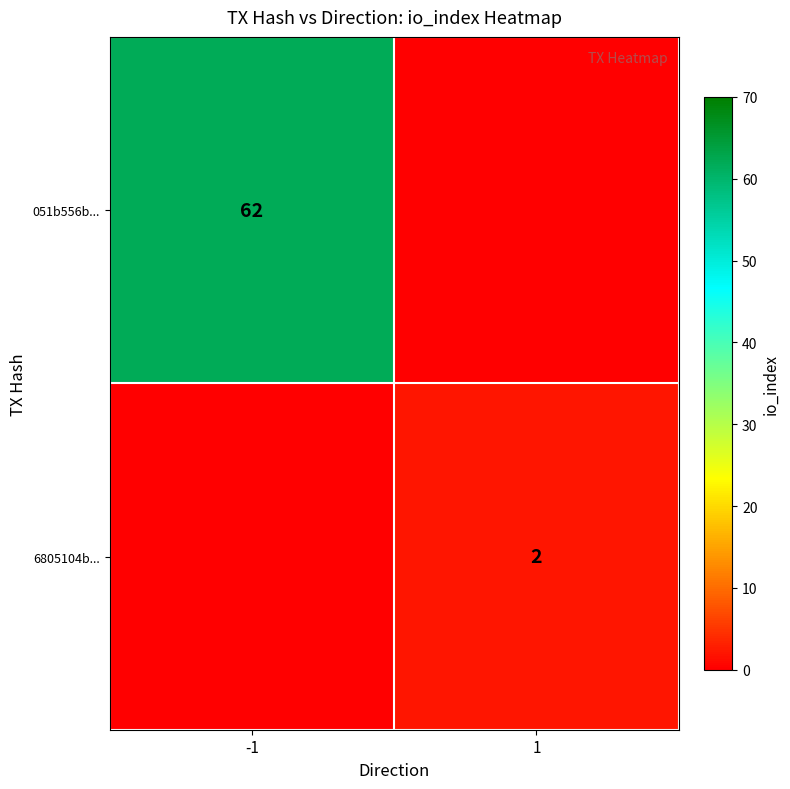

The value of 6805104b... at 1 is 3. True or false?

False